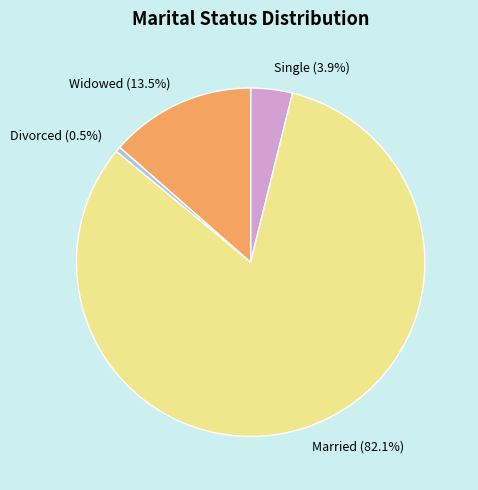

How many slices are in this pie chart?

4